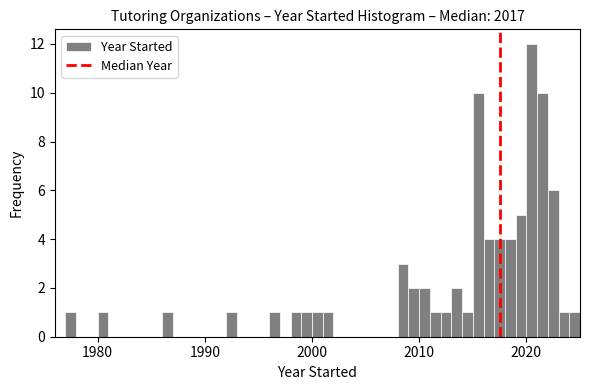

Read against the x-axis, roughly where is the centre of the tallest bar?

2021